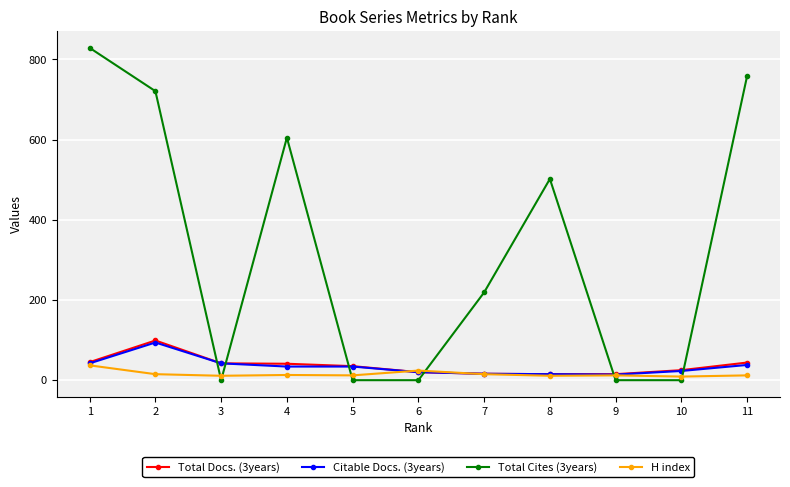

What is the spread (max minus min) of values at 8?

491